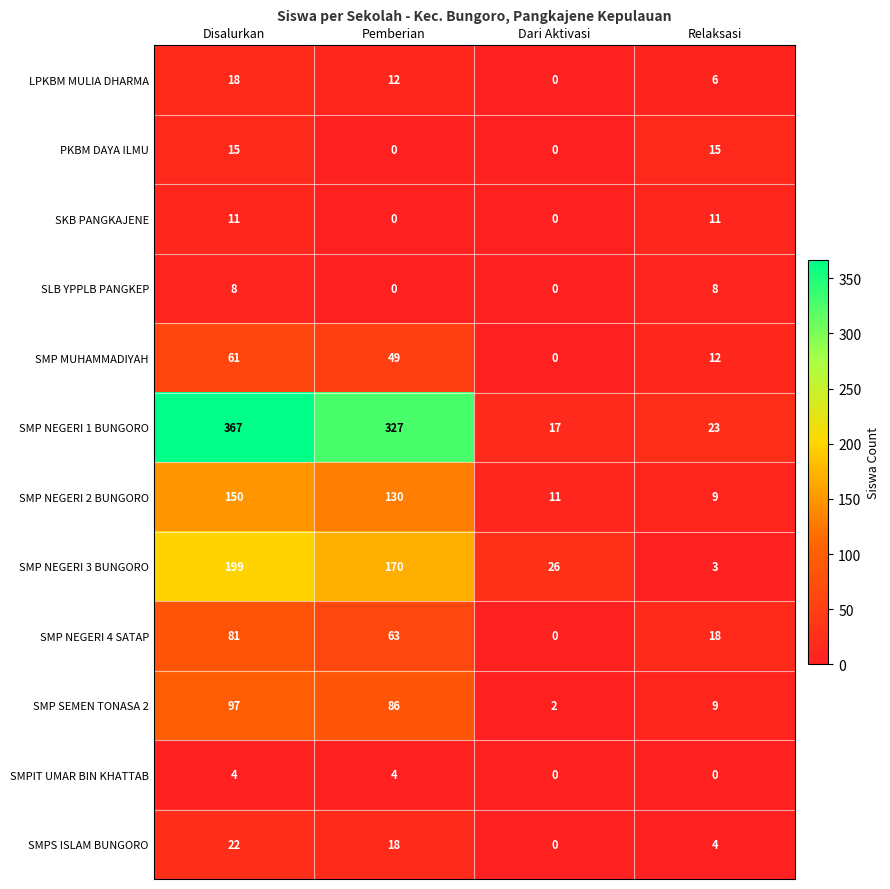

Which series changed the most between Pemberian and Dari Aktivasi?

SMP NEGERI 1 BUNGORO